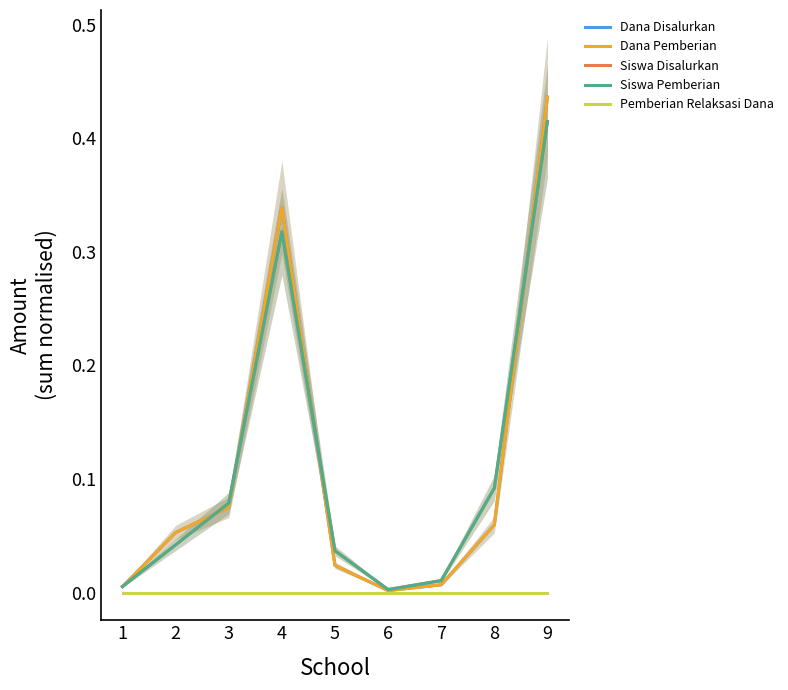

True or false: Pemberian Relaksasi Dana and Siswa Pemberian intersect in this chart.

False